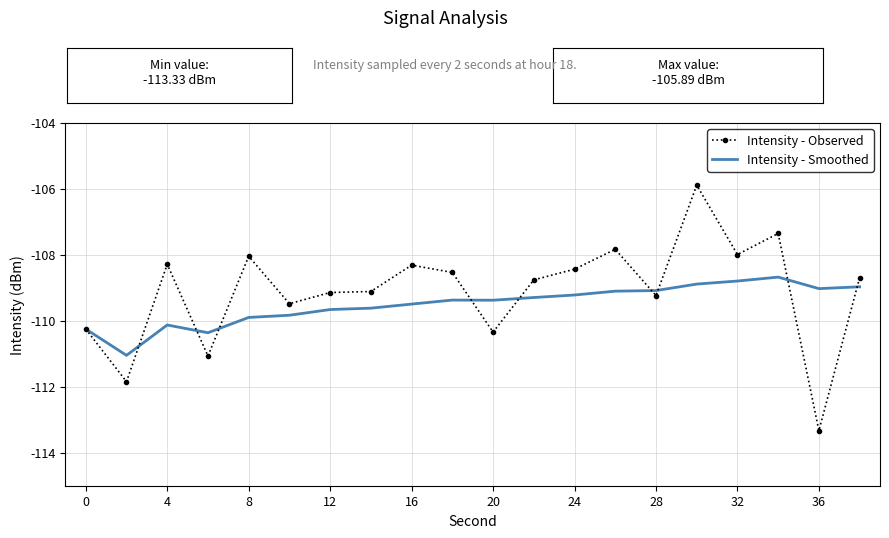

Which series has the largest total across all categories?

Intensity - Observed